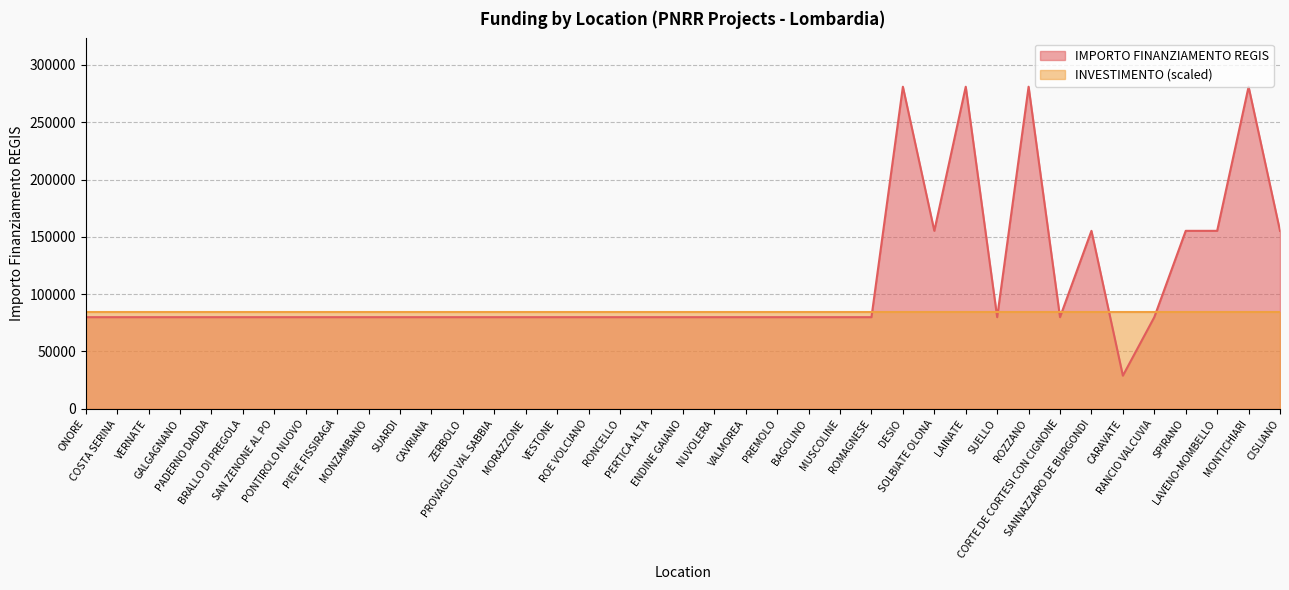

Rank the categories by value from lowest to highest.

CARAVATE, ONORE, COSTA SERINA, VERNATE, GALGAGNANO, PADERNO DADDA, BRALLO DI PREGOLA, SAN ZENONE AL PO, PONTIROLO NUOVO, PIEVE FISSIRAGA, MONZAMBANO, SUARDI, CAVRIANA, ZERBOLO, PROVAGLIO VAL SABBIA, MORAZZONE, VESTONE, ROE VOLCIANO, RONCELLO, PERTICA ALTA, ENDINE GAIANO, NUVOLERA, VALMOREA, PREMOLO, BAGOLINO, MUSCOLINE, ROMAGNESE, SUELLO, CORTE DE CORTESI CON CIGNONE, RANCIO VALCUVIA, SOLBIATE OLONA, SANNAZZARO DE BURGONDI, SPIRANO, LAVENO-MOMBELLO, CISLIANO, DESIO, LAINATE, ROZZANO, MONTICHIARI